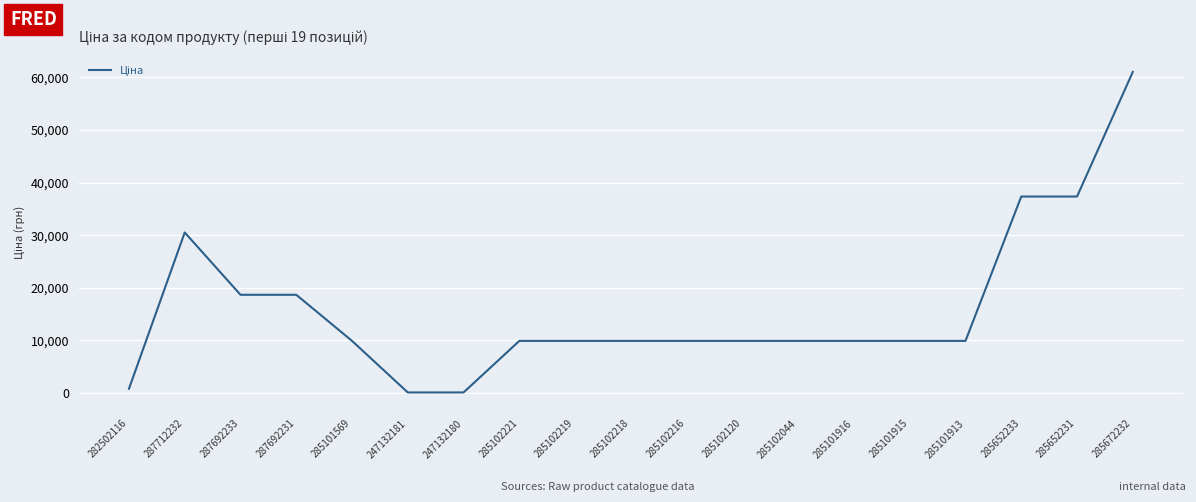

How many series are shown in this chart?

1